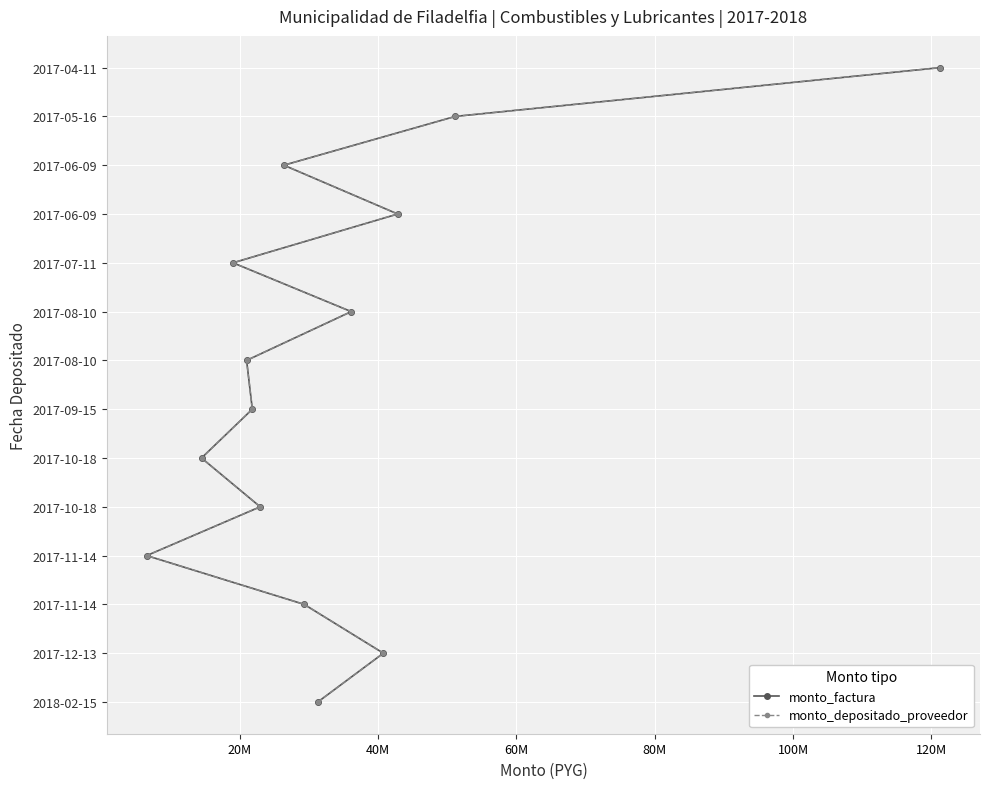

How many data points in monto_factura are above 7?

6